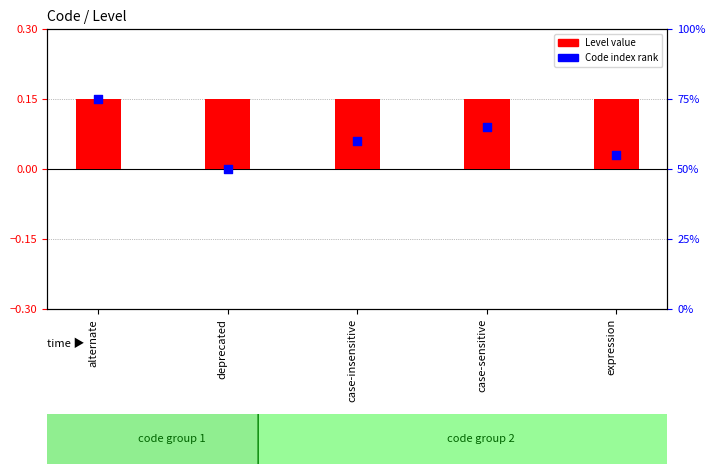

What are all the series names shown in the legend?

Level, Code index